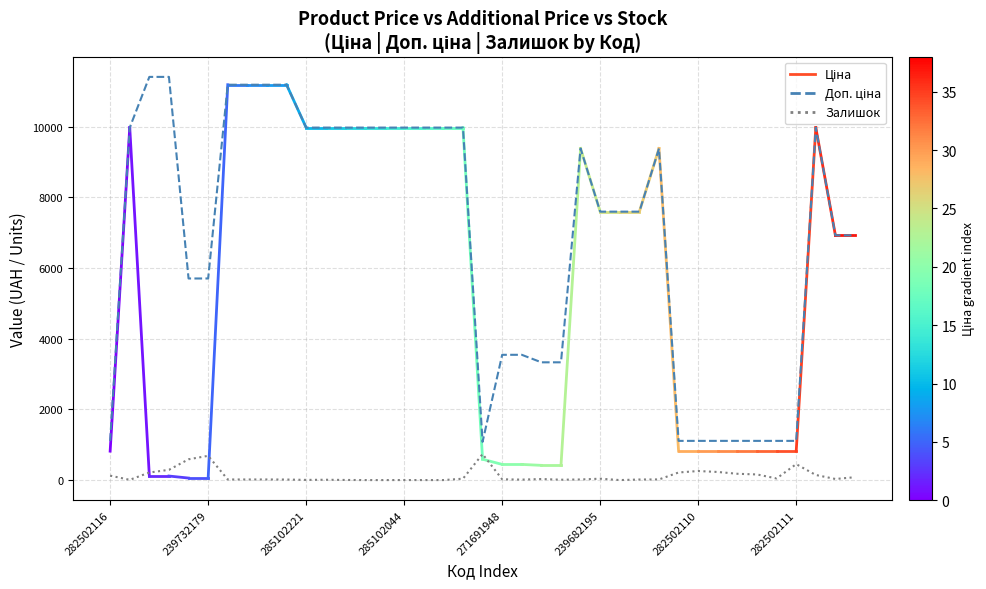

How many series are shown in this chart?

2